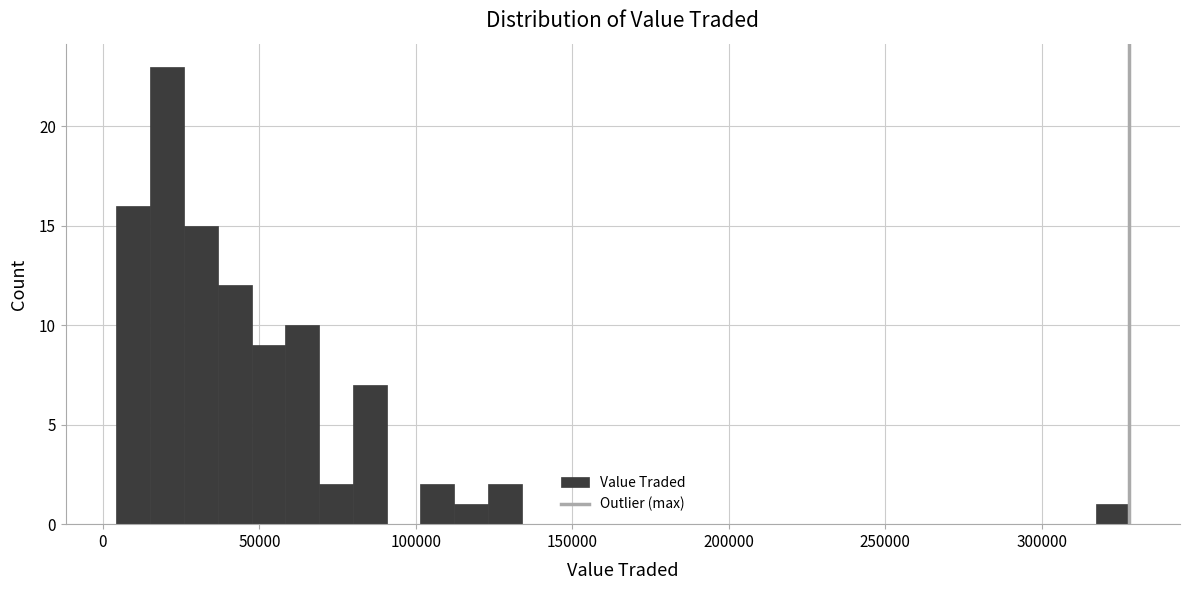

Around what value on the x-axis is the tallest bar? Give the approximate position of its centre, as read against the axis.

20000